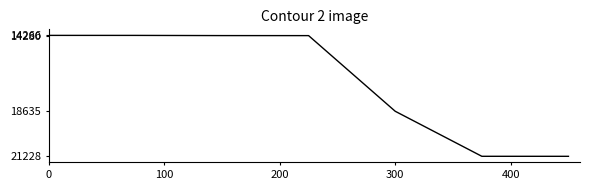

Does the chart display data point markers on the line(s)?

No